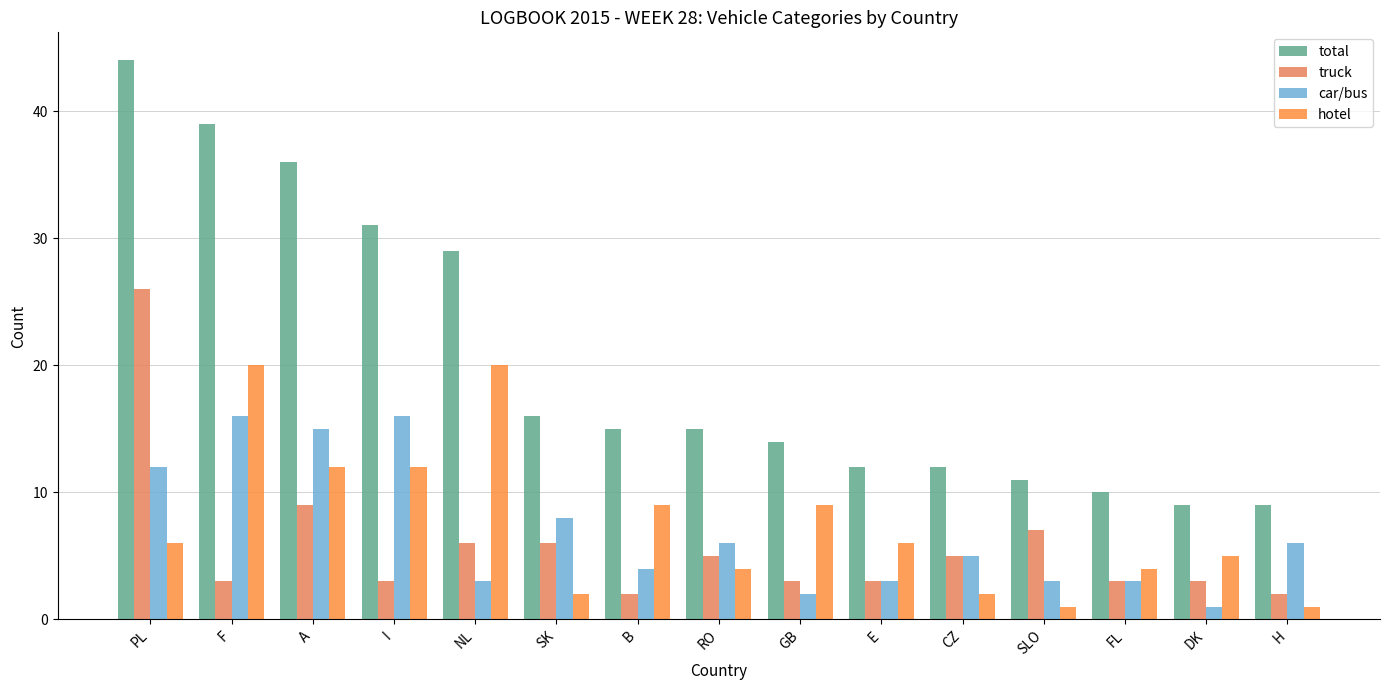

Between A and RO, which series saw the biggest shift?

total